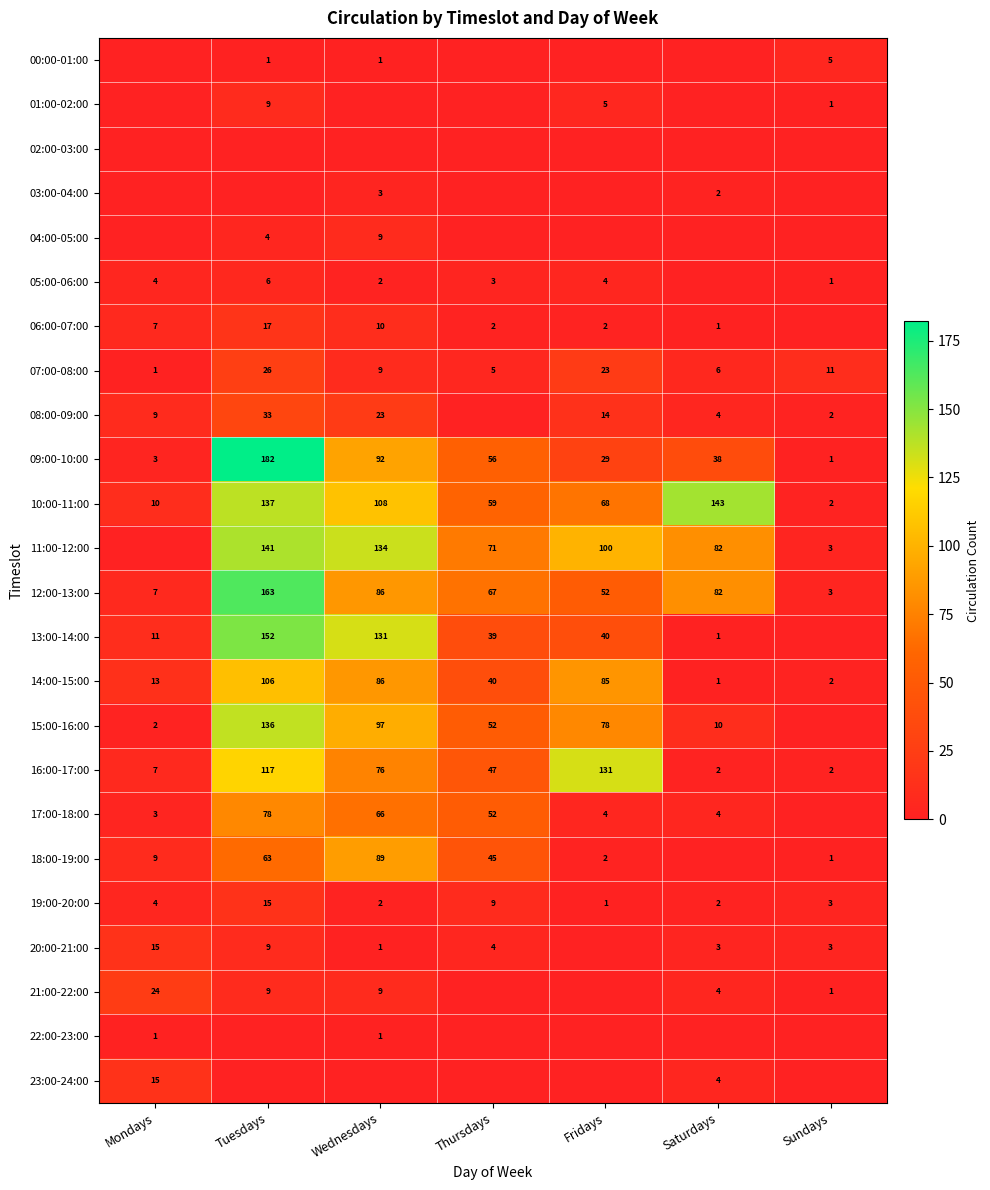

Is the value of 07:00-08:00 at Thursdays greater than the value of 15:00-16:00 at Fridays?

No